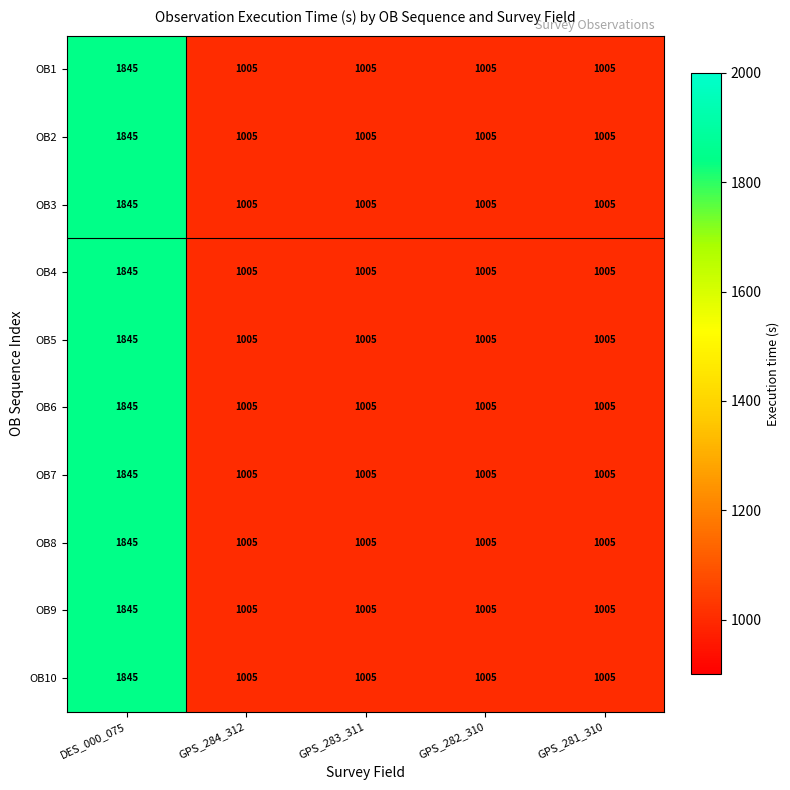

What is the average value of the OB4 series?

1173